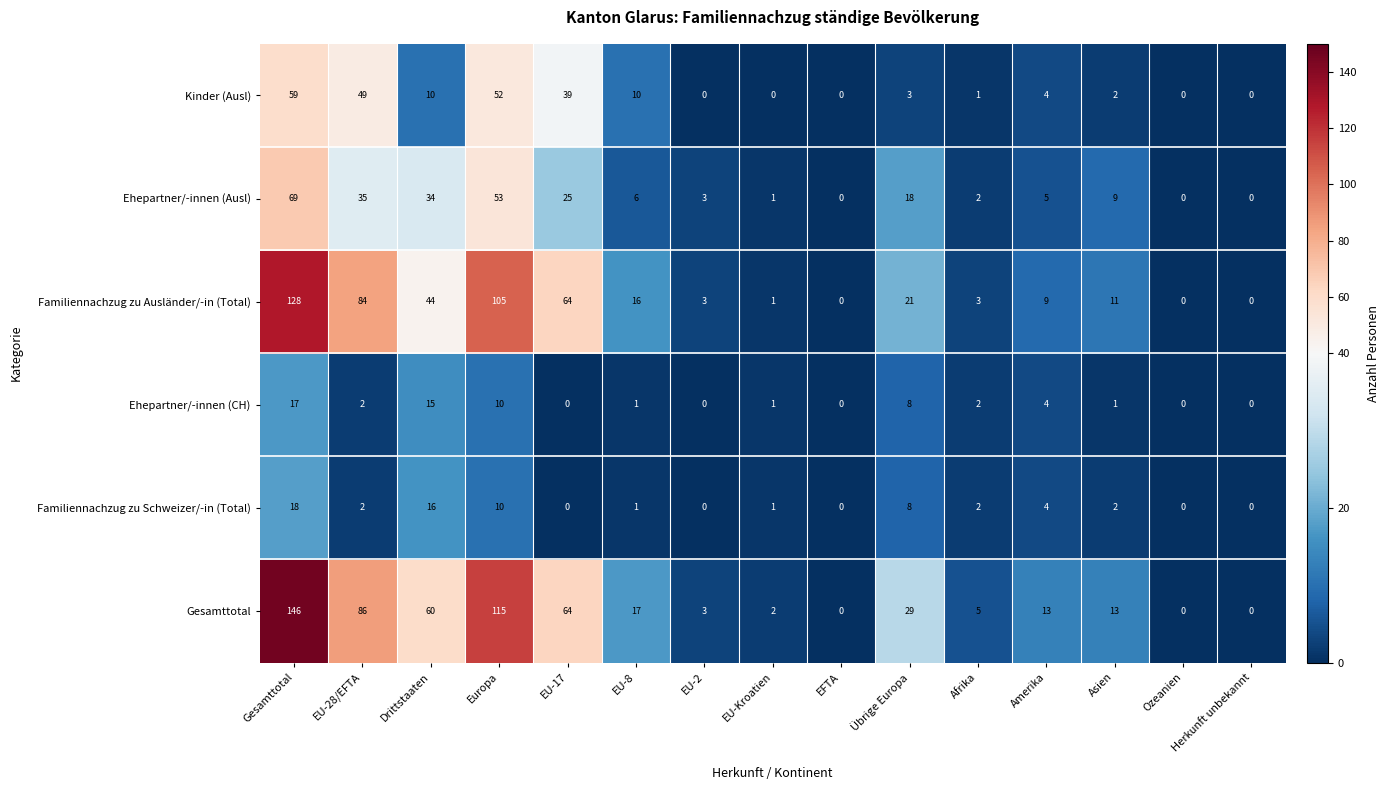

At how many categories does at least one series exceed 35?

5